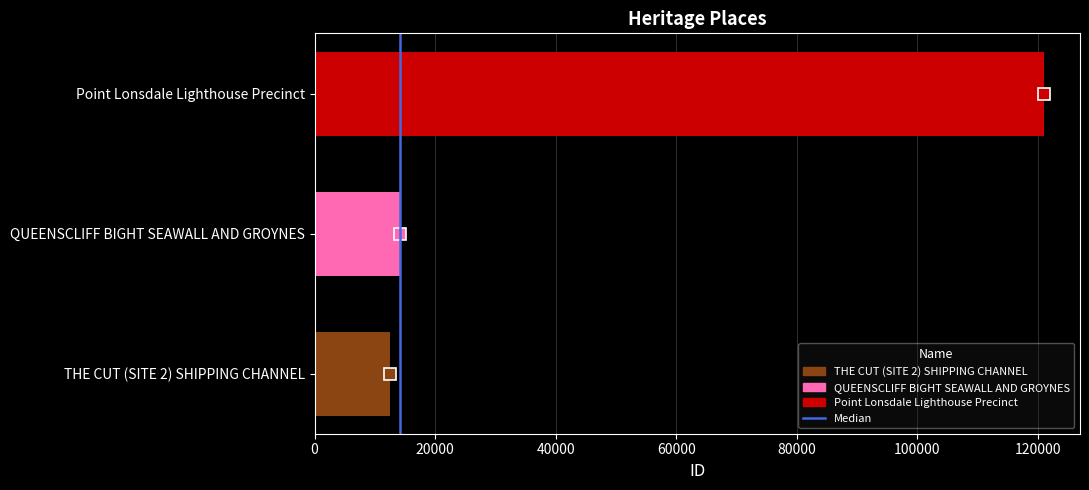

How many categories are shown in the chart?

3